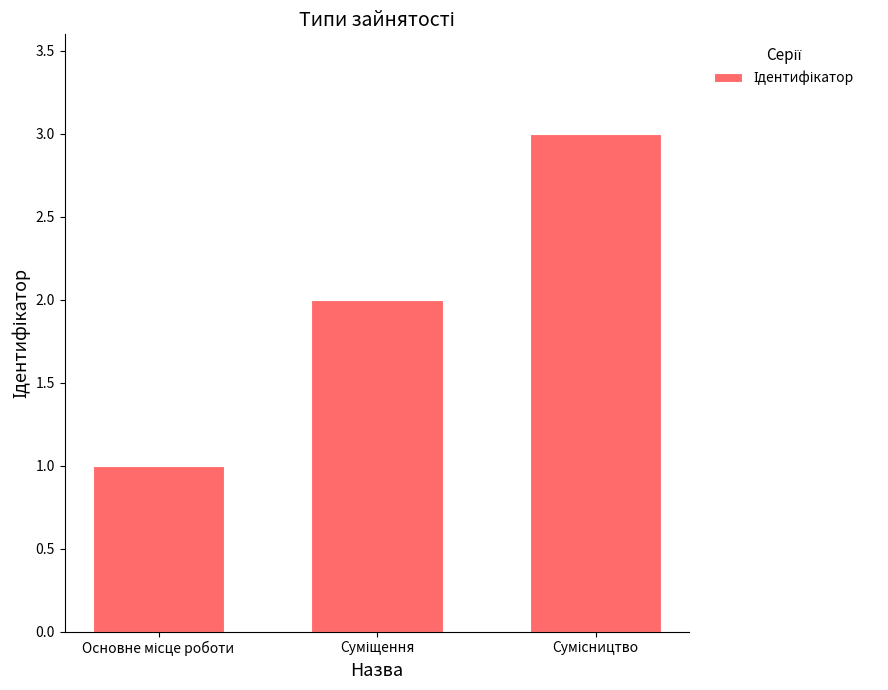

What is the sum of all values?

6